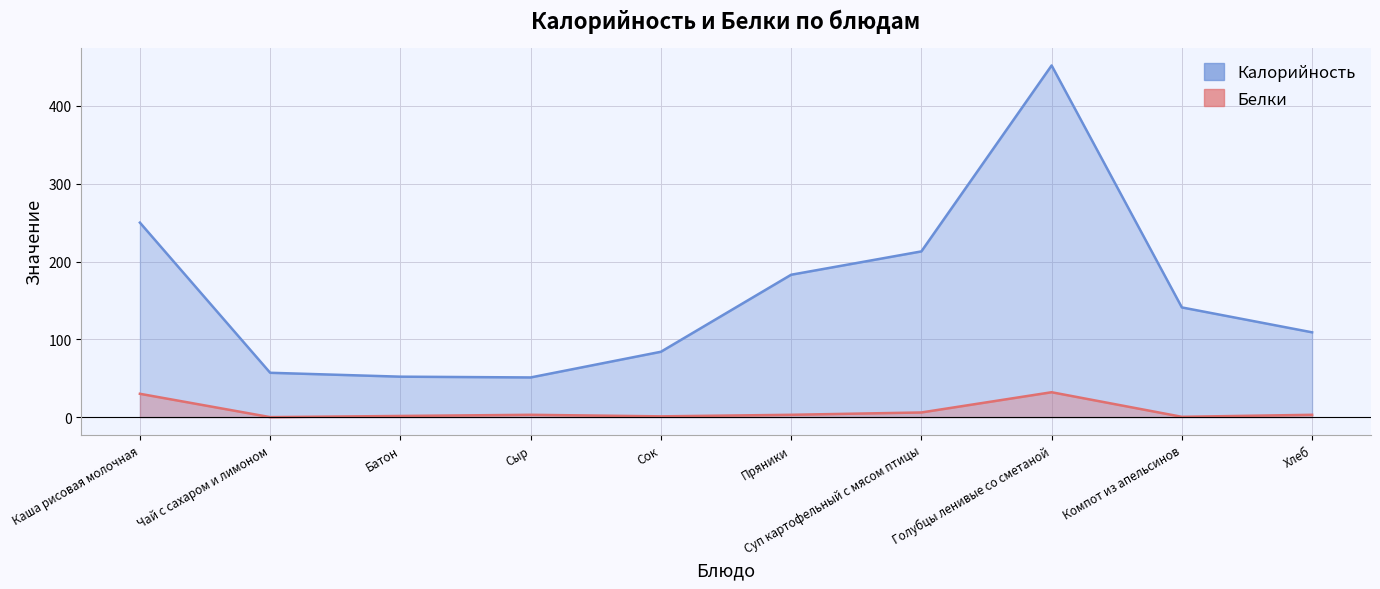

Reading left to right, extract all data points from this chart.

Калорийность: 250.0	57.0	52.0	51.0	84.0	183.0	213.0	452.0	141.0	109.0
Белки: 30.0	0.0	1.5	3.0	1.0	3.0	6.0	32.0	0.4	3.0